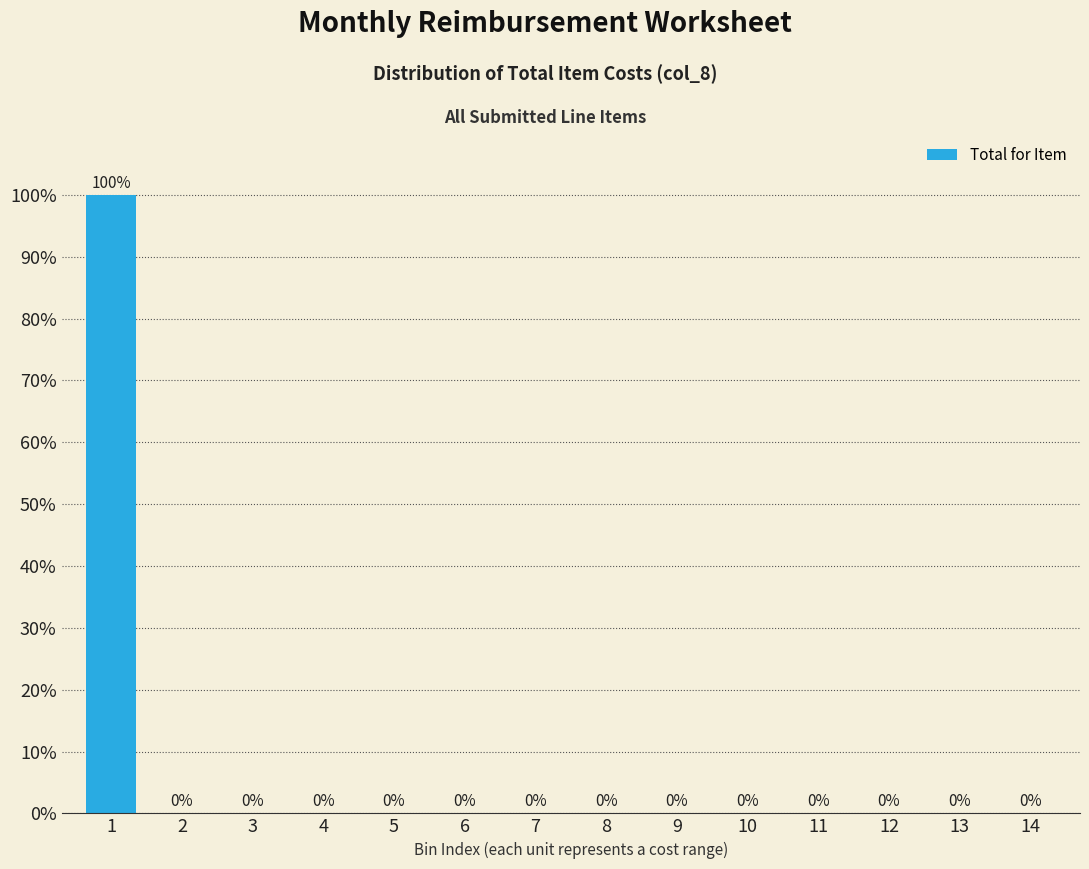

Reading right to left, what are all the values shown in this chart?

14=0	13=0	12=0	11=0	10=0	9=0	8=0	7=0	6=0	5=0	4=0	3=0	2=0	1=100